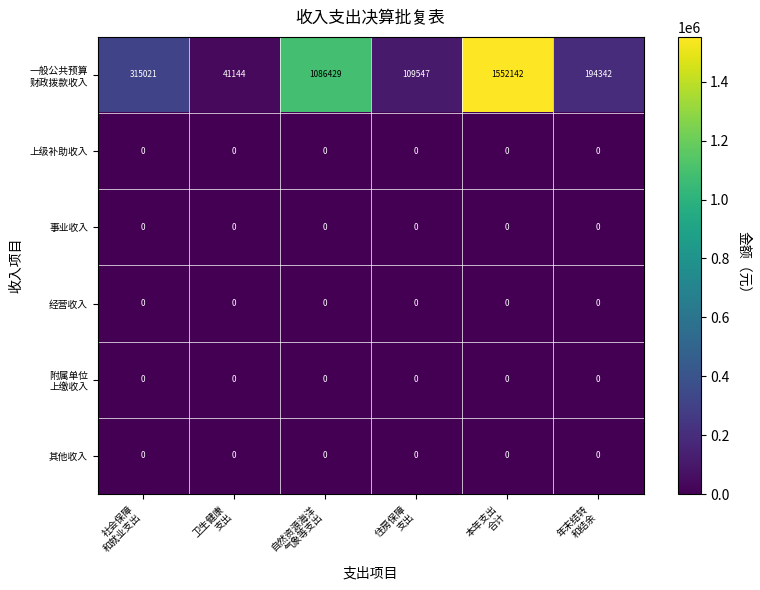

How many series are shown in this chart?

6